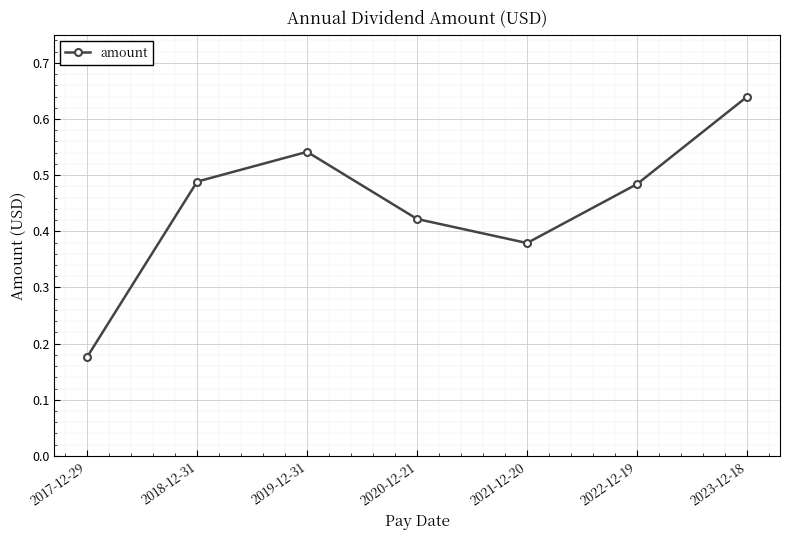

Is it true that the value at 2021-12-20 is 0.2?

False